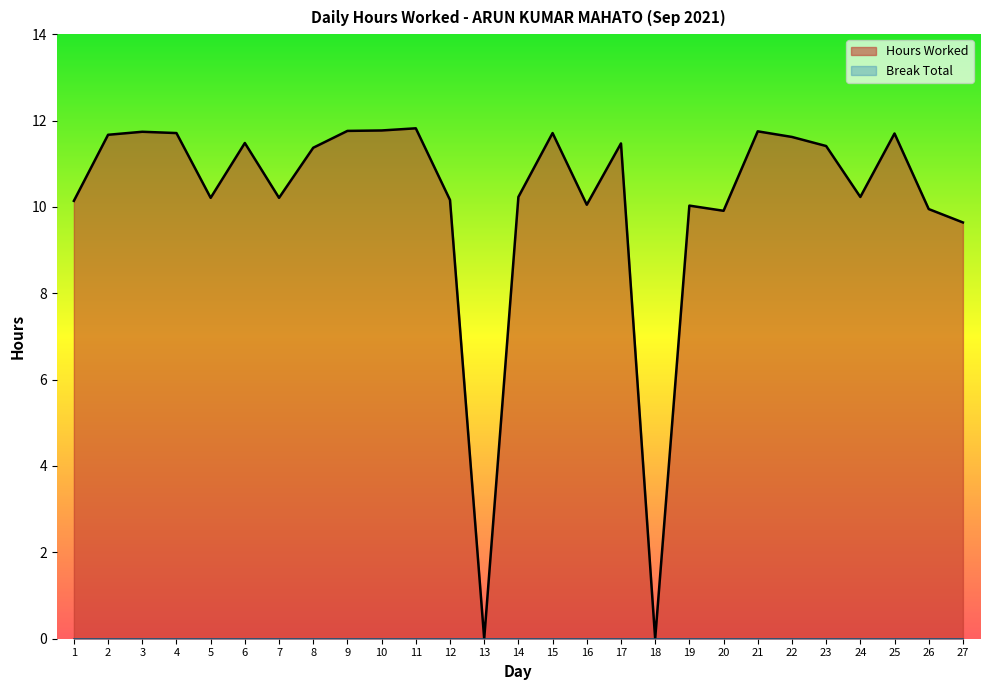

Is it true that the value at 21 is 6.2?

False